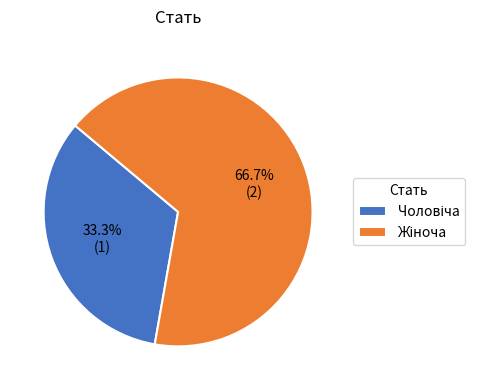

Is there any slice that represents more than half of the pie?

Yes